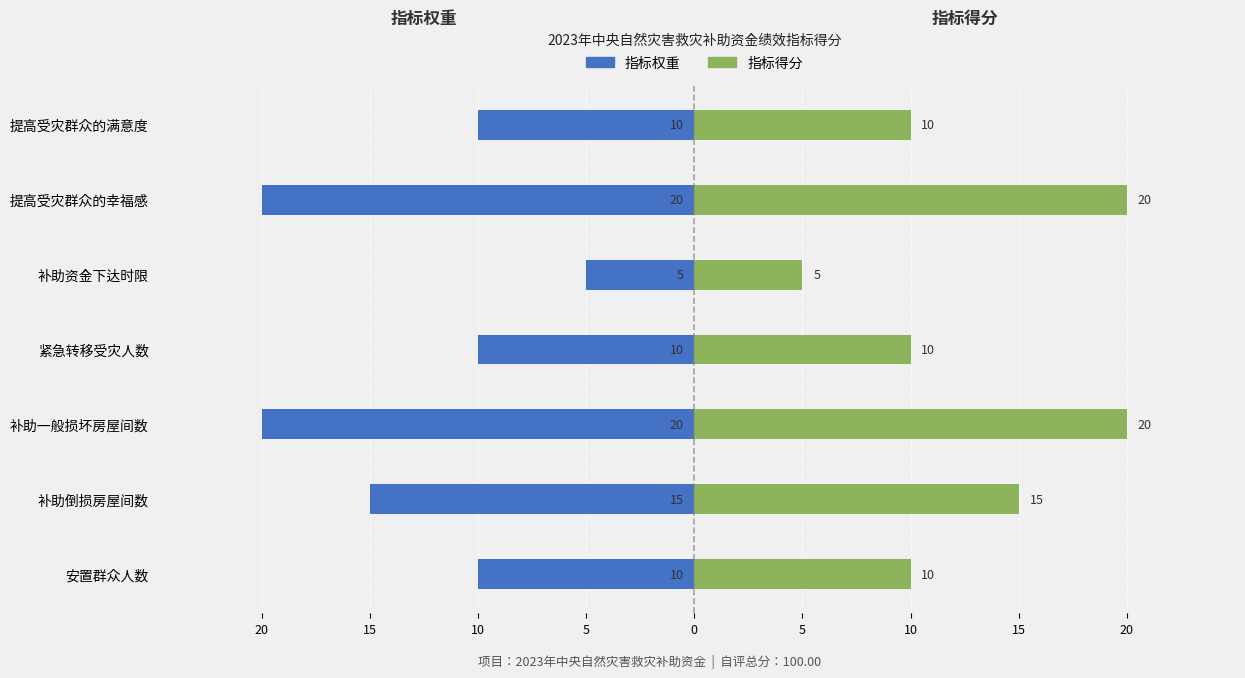

How many values in the 指标得分 series are below 10?

1